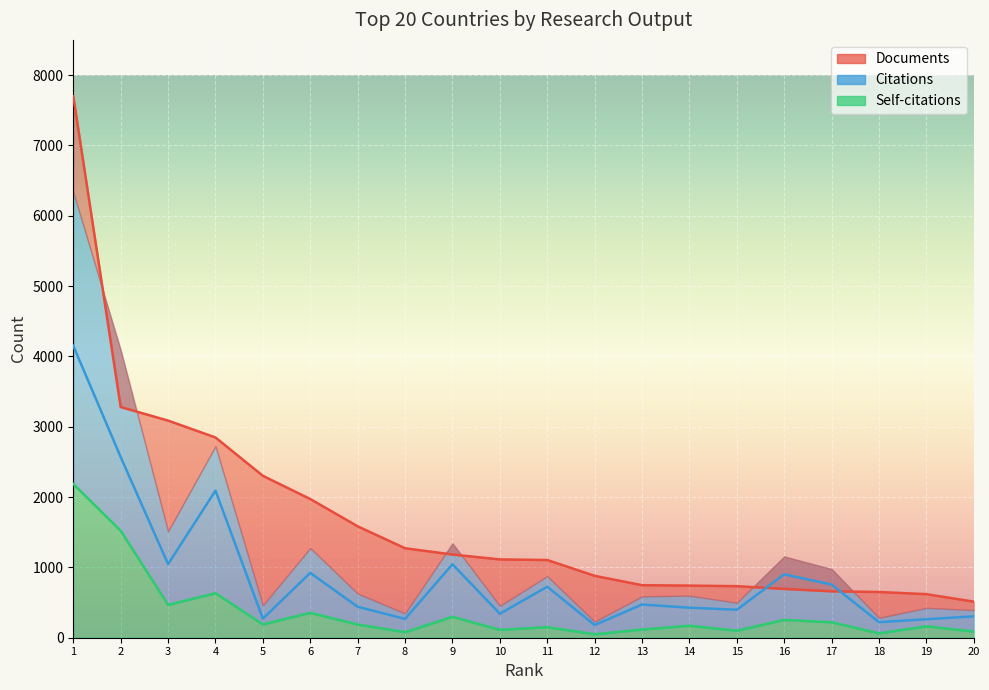

After their last crossing, which series has the higher values: Documents or Citations?

Documents